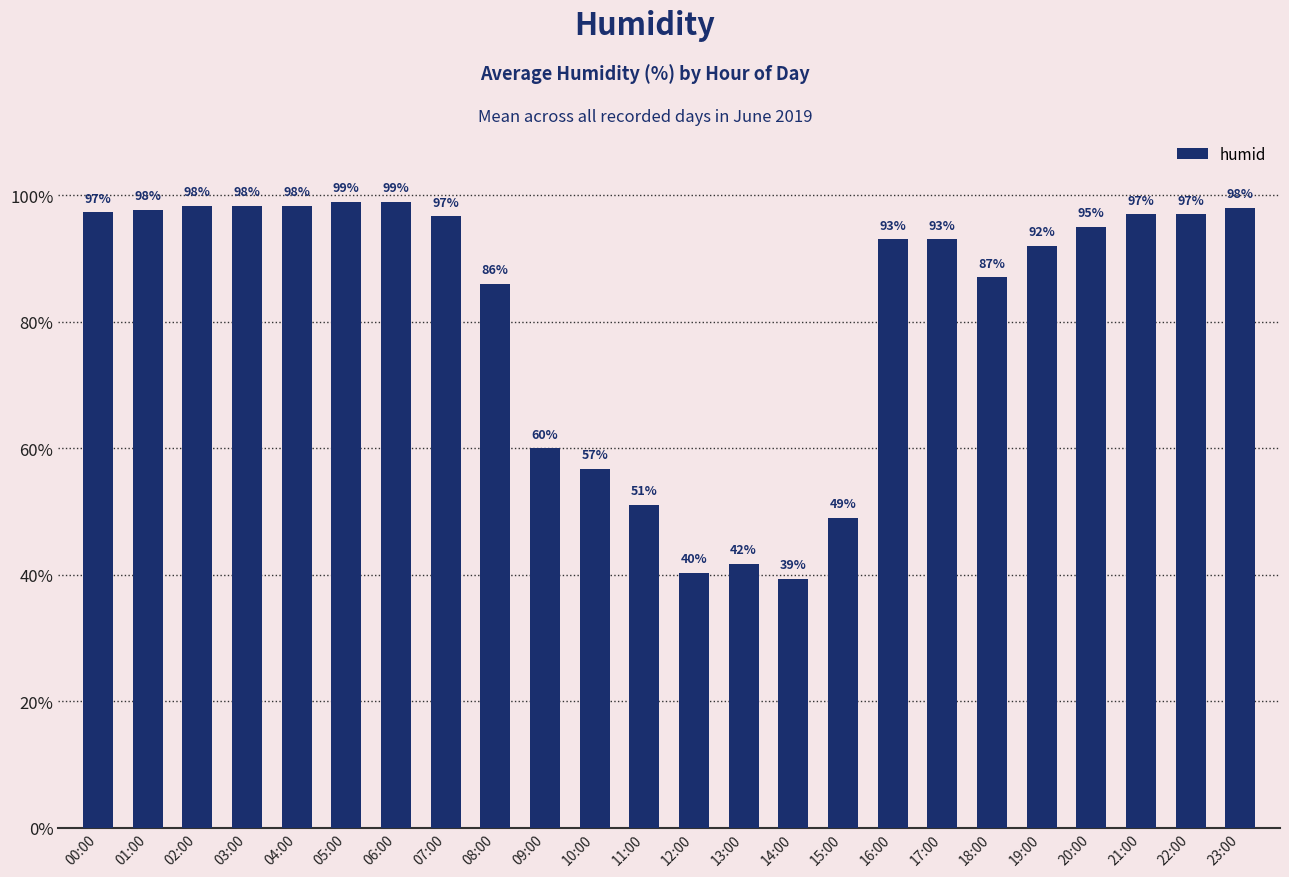

What is the average value?

81.7